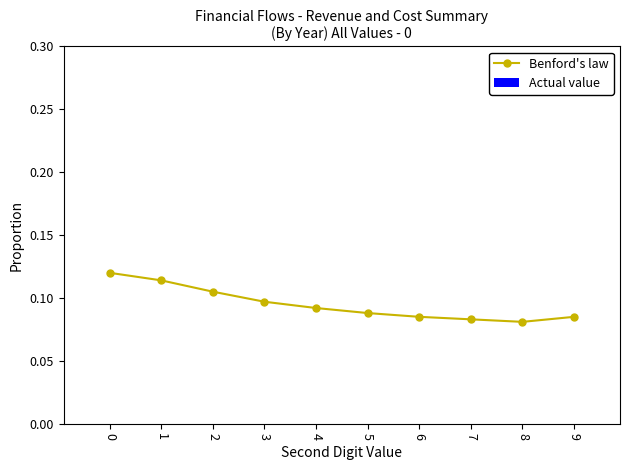

Is it true that the value at 3 is 0.0?

False